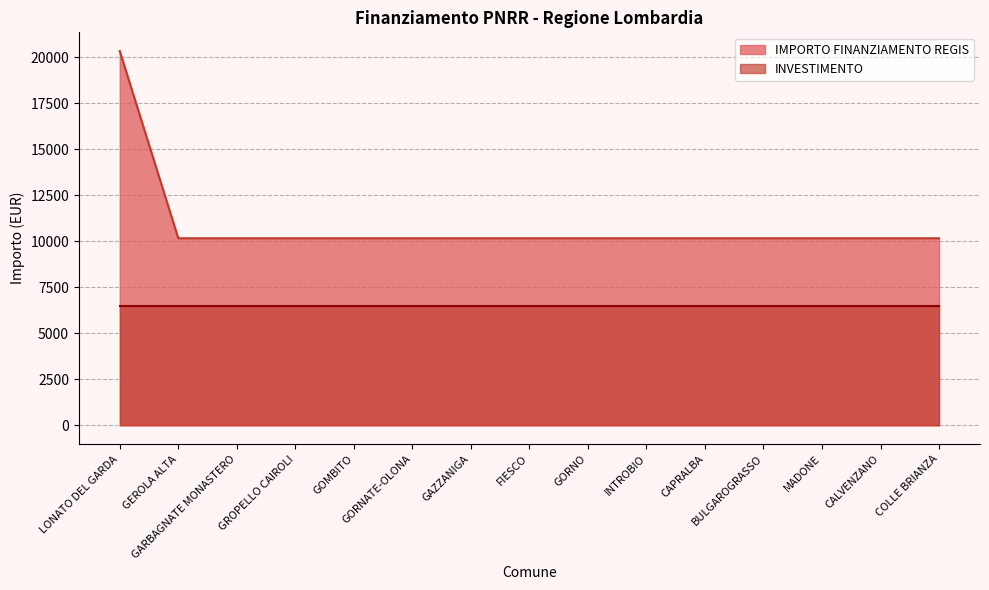

What is the average value?

10850